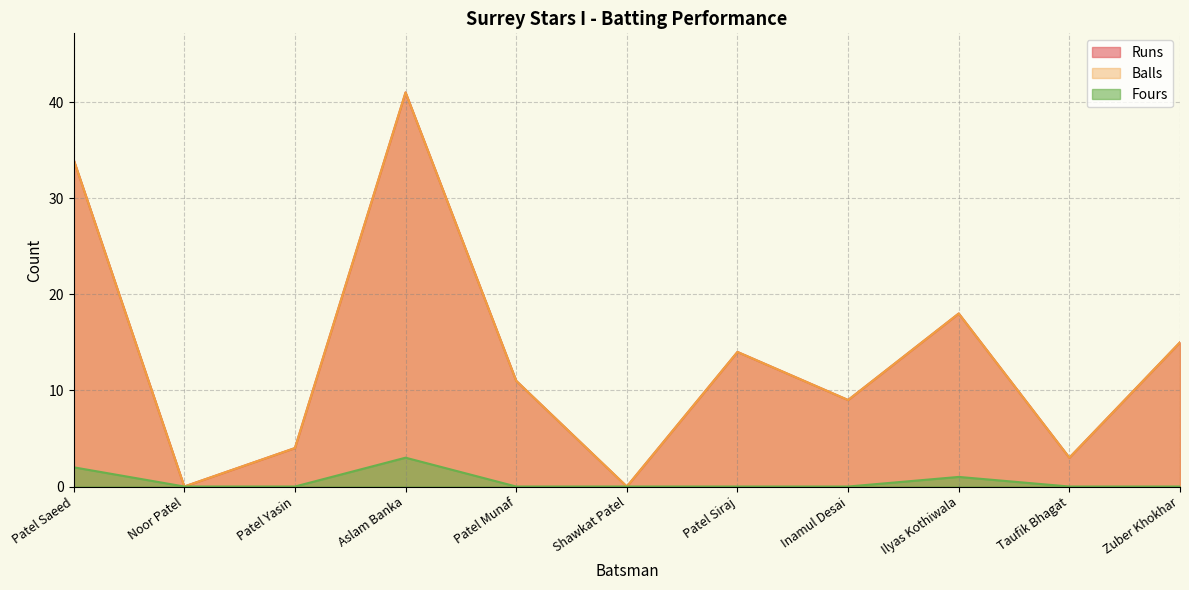

True or false: Fours has a value of -2 at Inamul Desai.

False